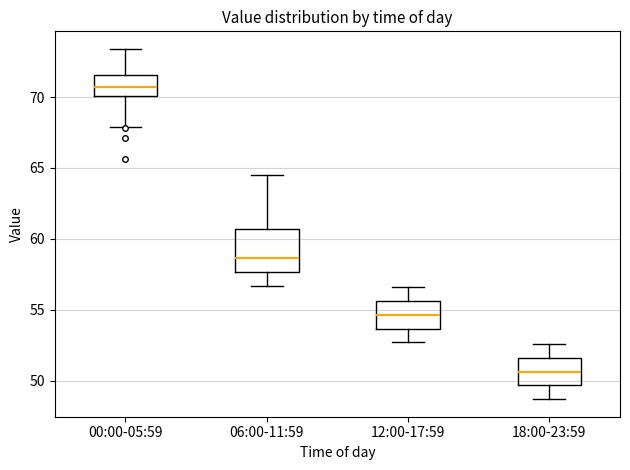

Reading left to right, read every box against the y-axis: the position of its median line, the range the box covers, and the ends of its whiskers. The values are not printed on the chart, so give them approximately, as read against the axis.

00:00-05:59: median 70.5, box 70.0 to 71.5, whiskers 68.0 to 73.5
06:00-11:59: median 58.5, box 57.5 to 60.5, whiskers 56.5 to 64.5
12:00-17:59: median 54.5, box 53.5 to 55.5, whiskers 52.5 to 56.5
18:00-23:59: median 50.5, box 49.5 to 51.5, whiskers 48.5 to 52.5